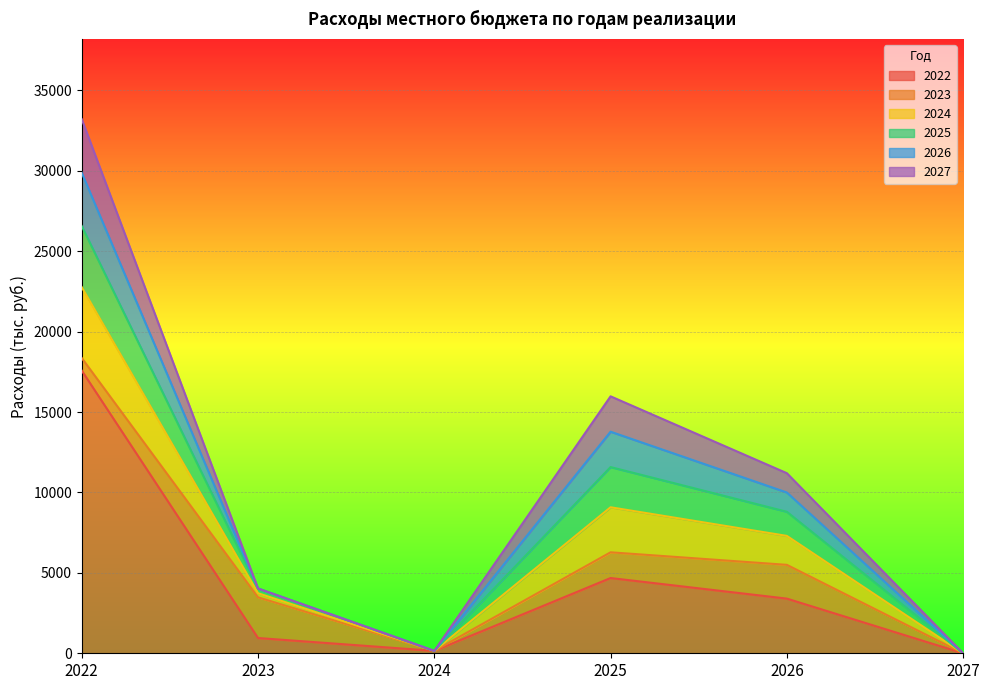

At which label is 2024 closest to 2203?

2026